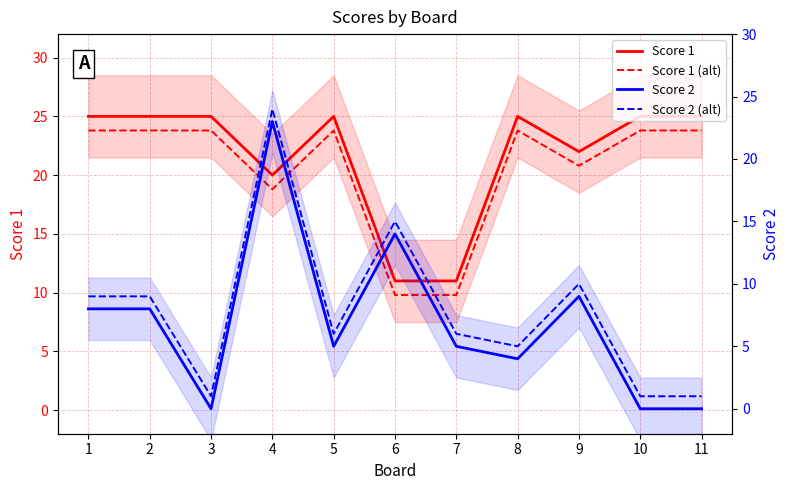

Is this an area chart (filled region under the line)?

No